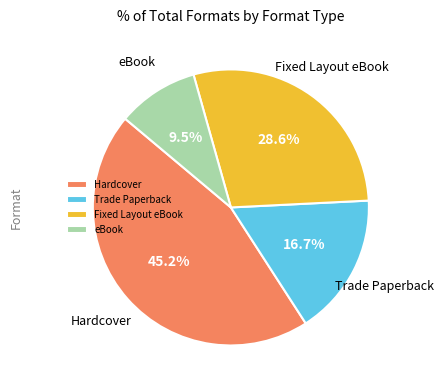

Do Hardcover and eBook together represent more than half of the pie?

Yes